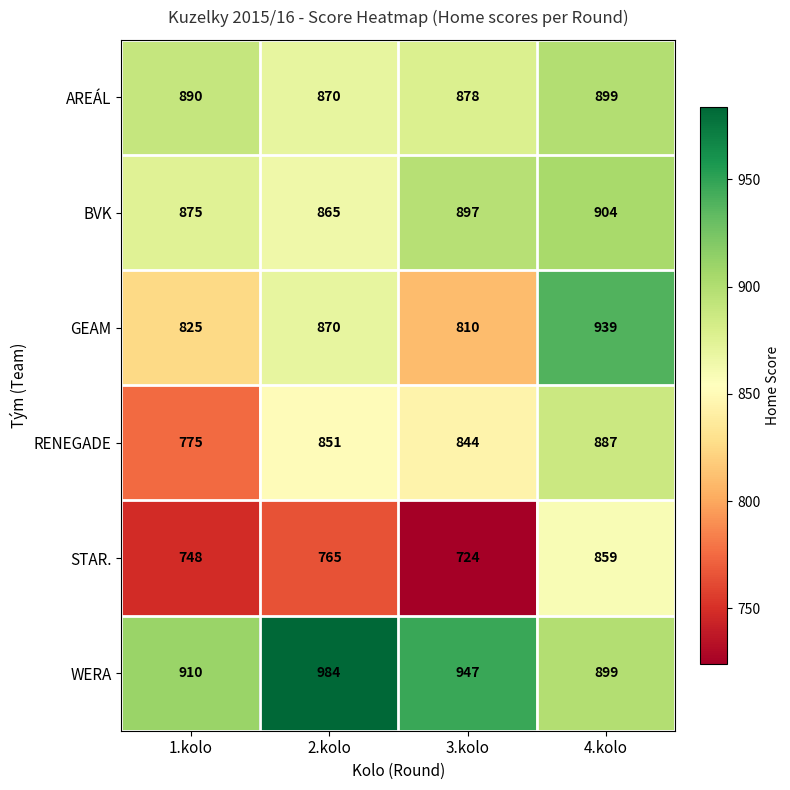

At 1.kolo, list the series in order from smallest to largest.

STAR., RENEGADE, GEAM, BVK, AREÁL, WERA